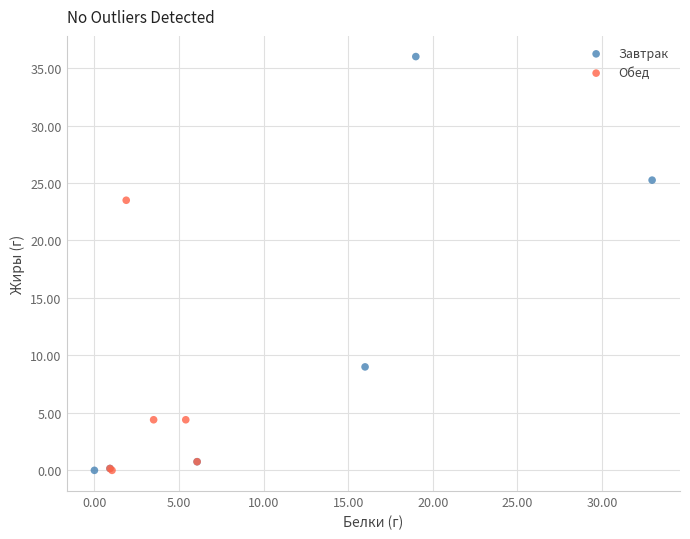

Which series has the widest spread of Y values?

Завтрак